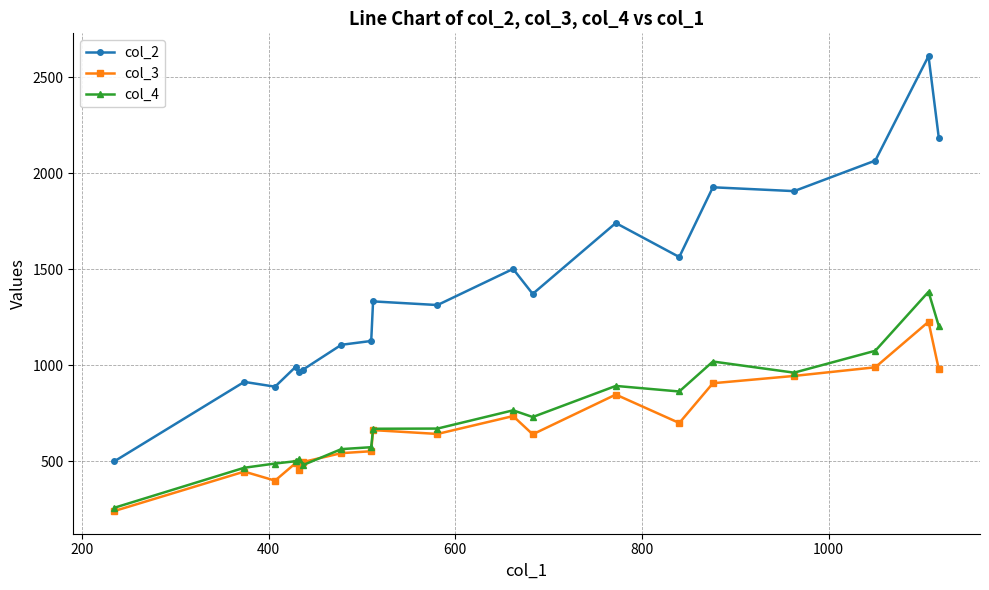

How many lines are shown in the chart?

3